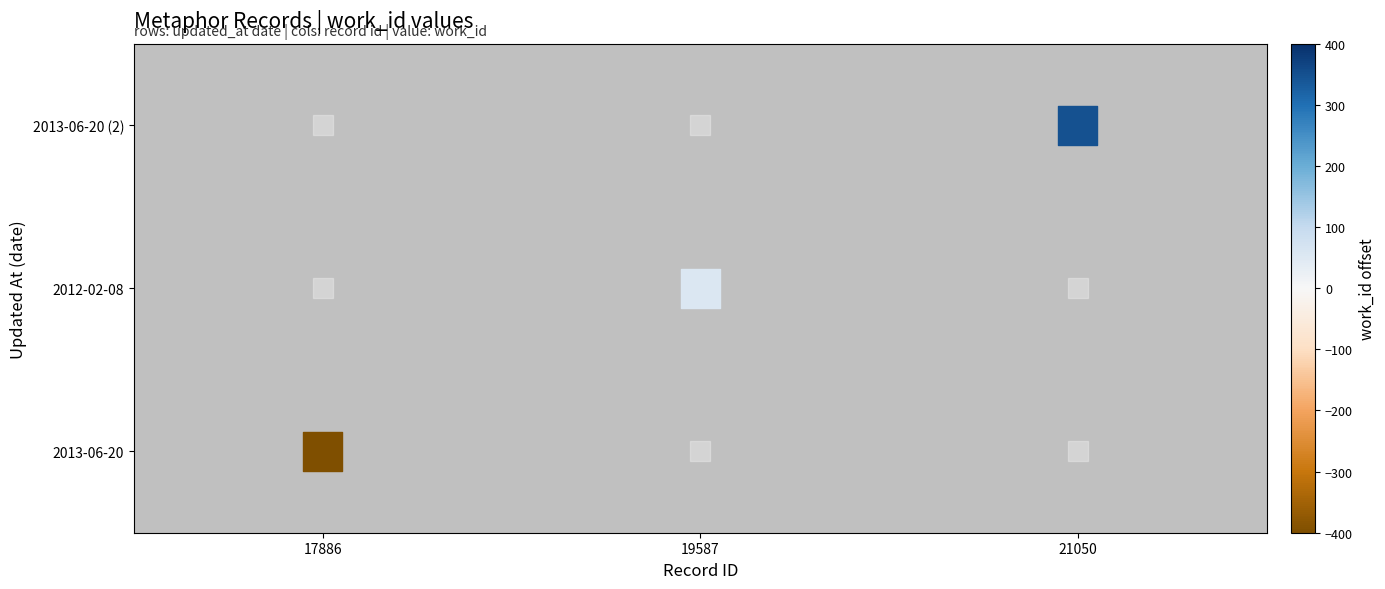

Is it true that the value at 21050 is 2?

True